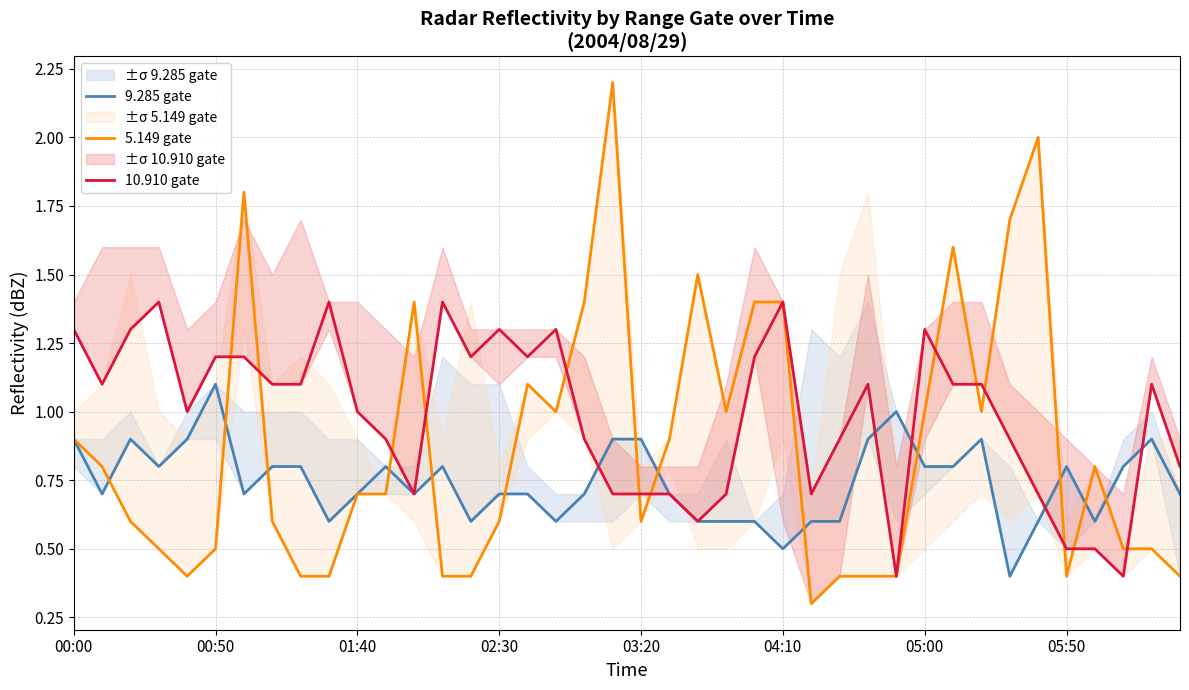

Does the chart have visible grid lines?

Yes